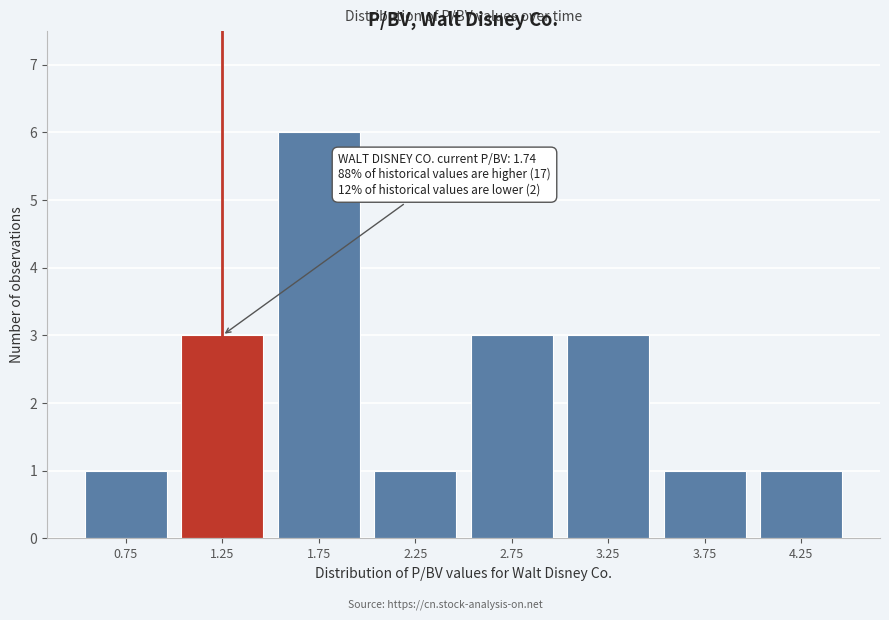

Reading right to left, extract all data points from this chart.

4.25=1	3.75=1	3.25=3	2.75=3	2.25=1	1.75=6	1.25=3	0.75=1